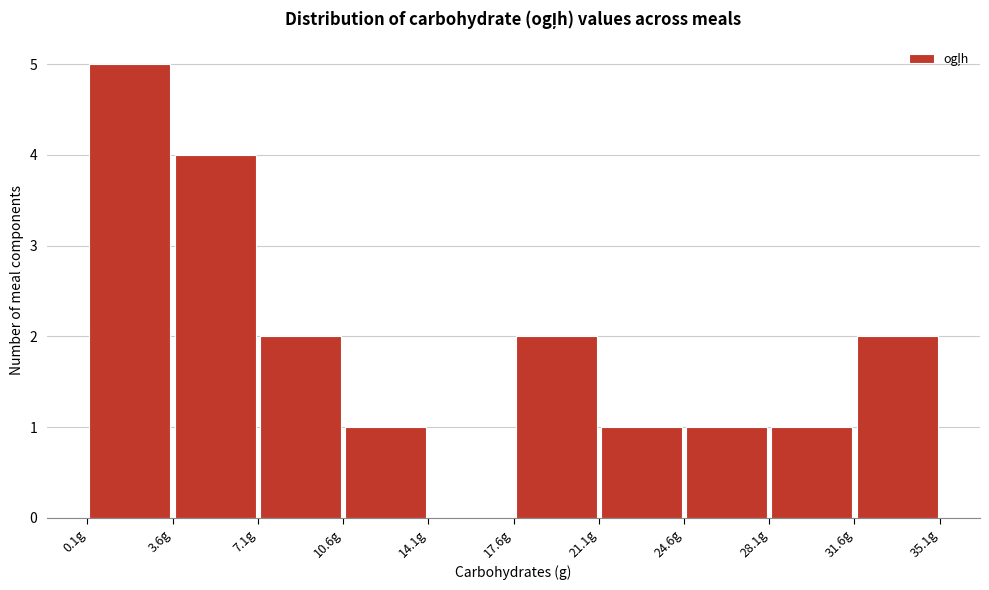

Reading left to right, transcribe this chart: for each bar, give the range it covers on the x-axis and its height. Neither the bar edges nor the heights are printed on the chart, so give them approximately, as read against the axes.

0.0 to 3.5: 5
3.5 to 7.0: 4
7.0 to 10.5: 2
10.5 to 14.0: 1
14.0 to 17.5: 0
17.5 to 21.0: 2
21.0 to 24.5: 1
24.5 to 28.0: 1
28.0 to 31.5: 1
31.5 to 35.0: 2